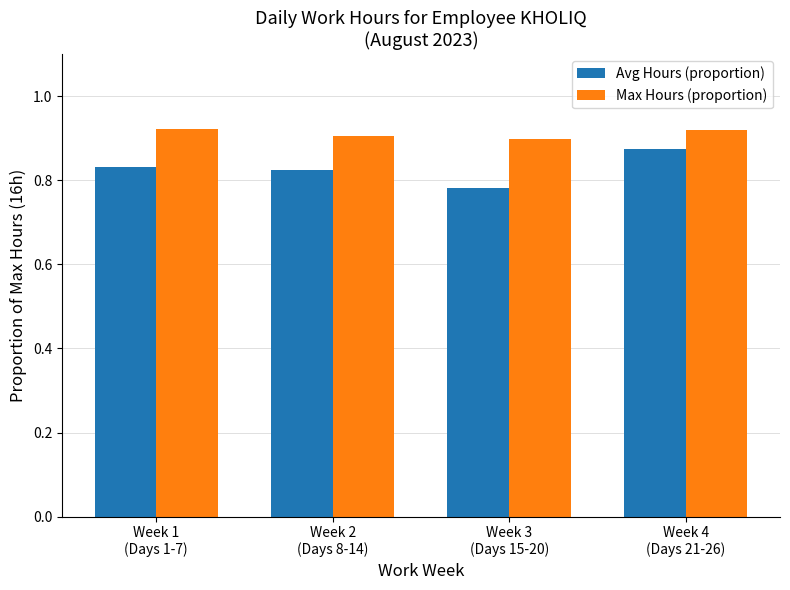

List the series in order of their overall mean, lowest first.

Avg Hours (proportion), Max Hours (proportion)